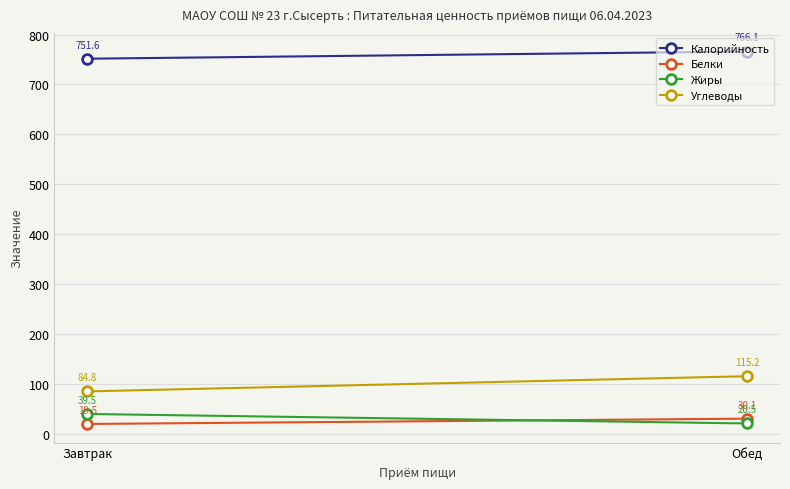

What is the label of the 2nd point from the left?

Обед